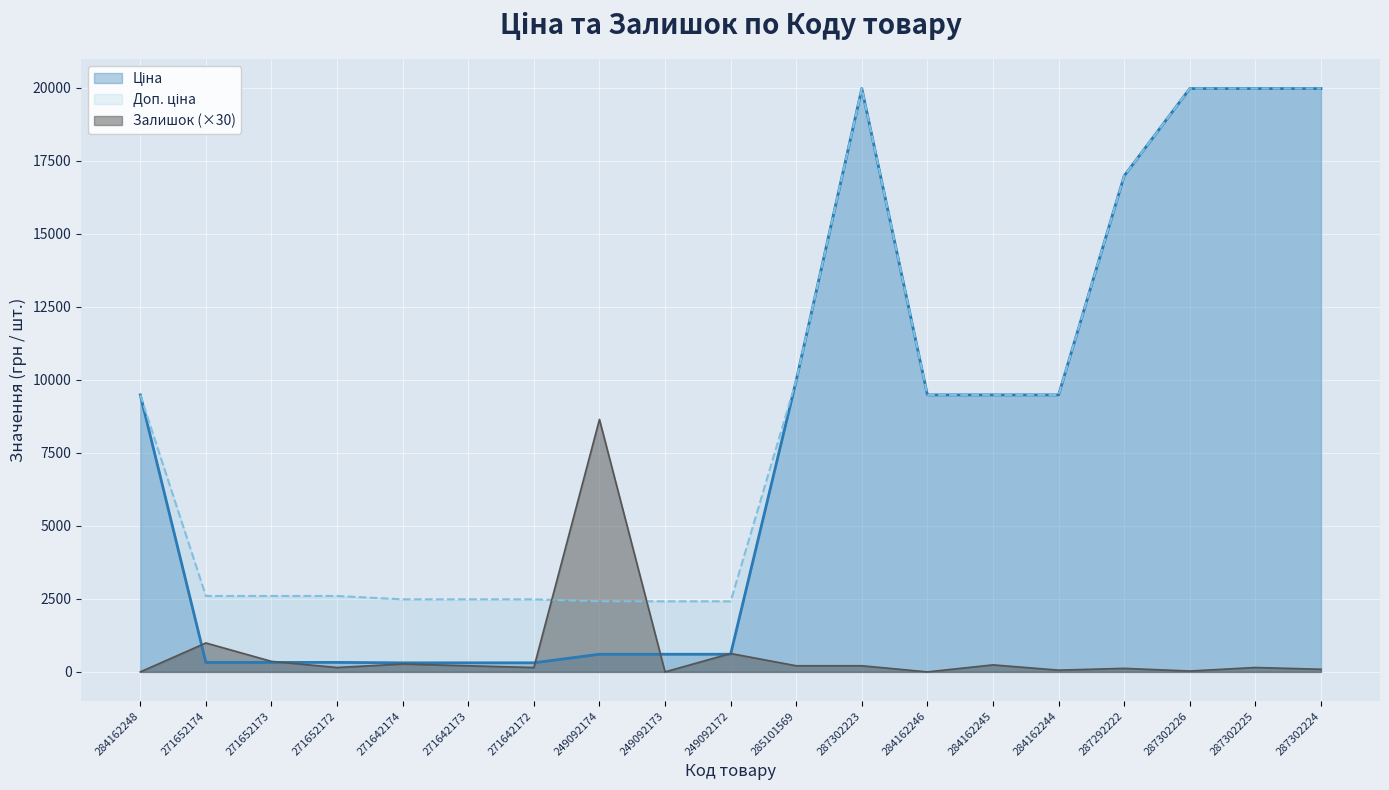

At which category does Залишок reach its first local valley?

271652172